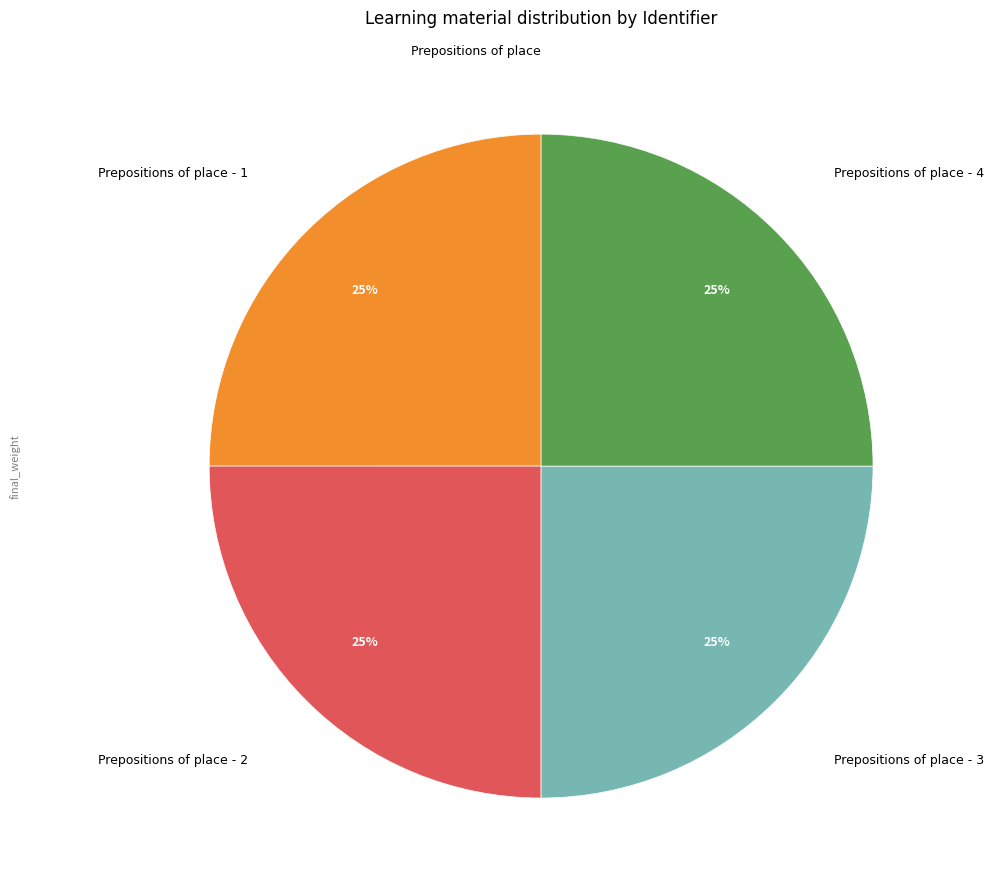

To the nearest percent, what is the average slice percentage?

20%